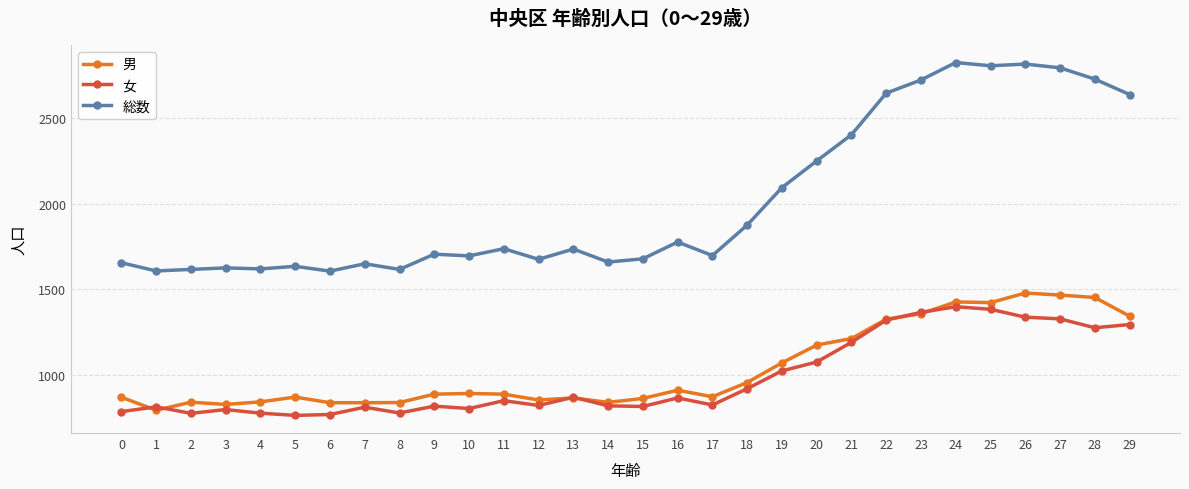

Which series has the largest range (max minus min)?

総数